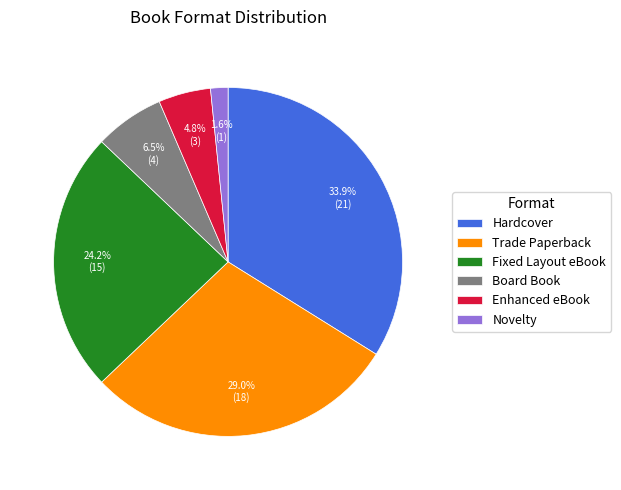

Rank the categories by value from lowest to highest.

Novelty, Enhanced eBook, Board Book, Fixed Layout eBook, Trade Paperback, Hardcover